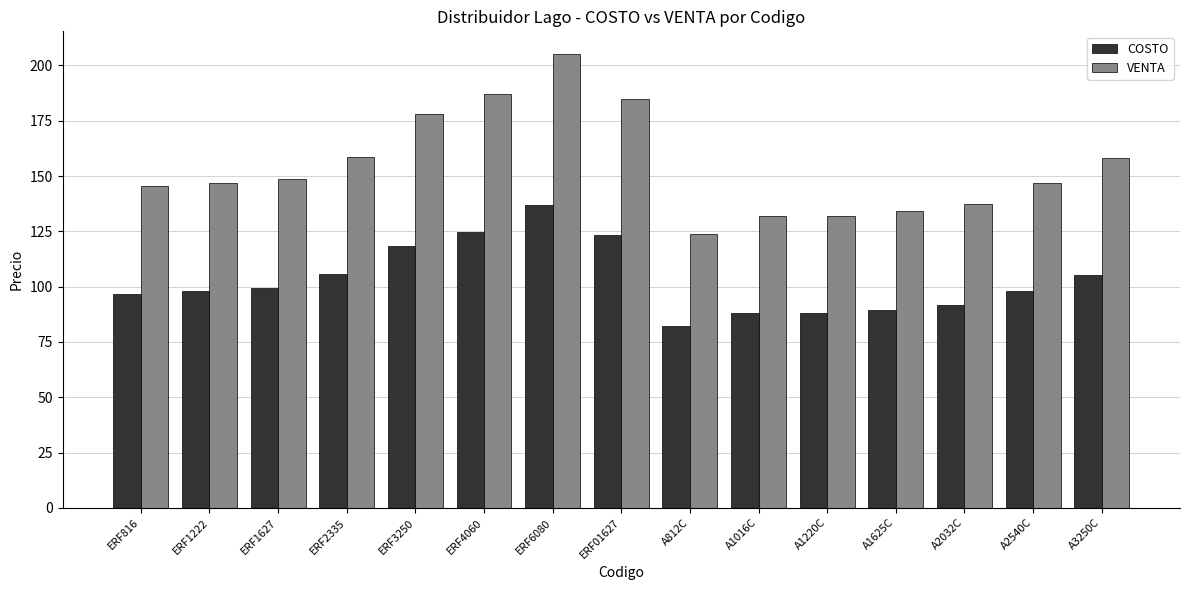

What is the average value of the COSTO series?

103.0